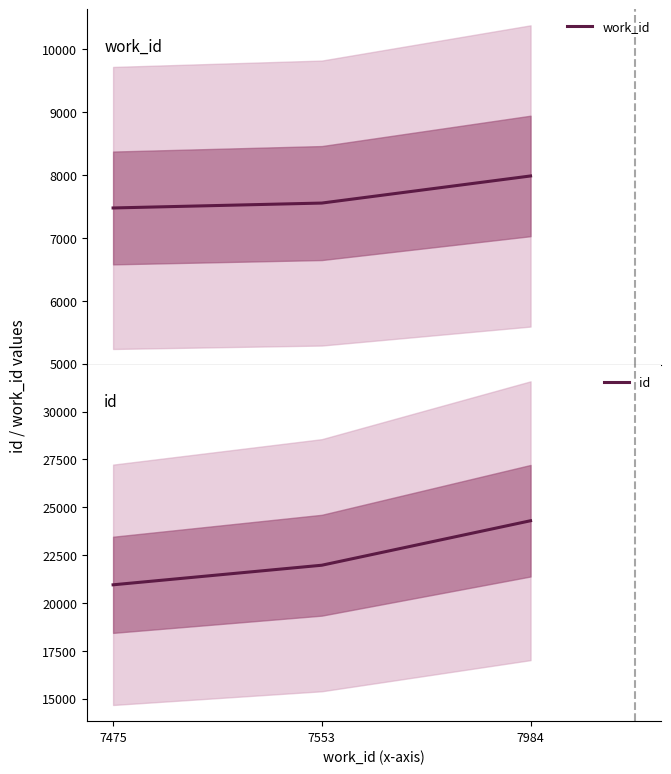

The value of work_id at 7475 is 7475. True or false?

True